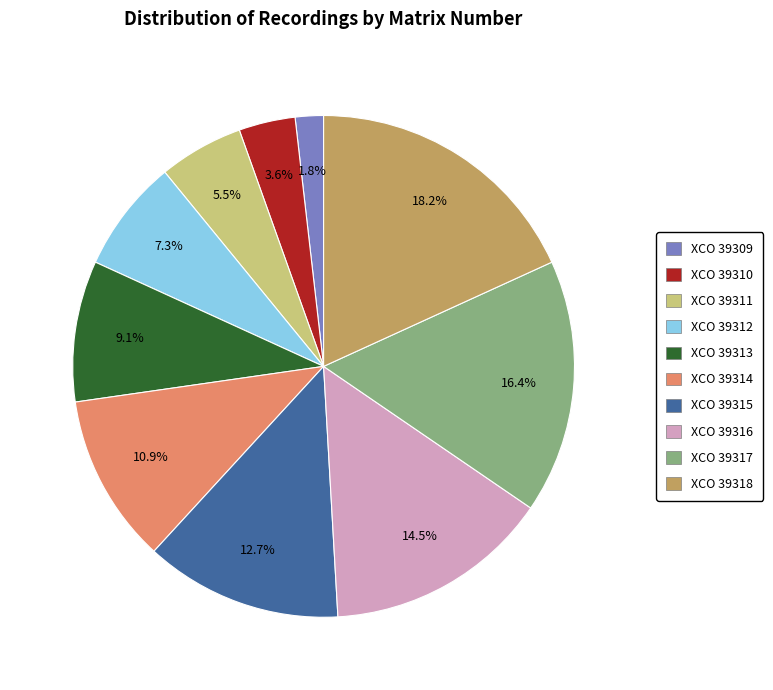

Which category has the smallest portion of the pie?

XCO 39309